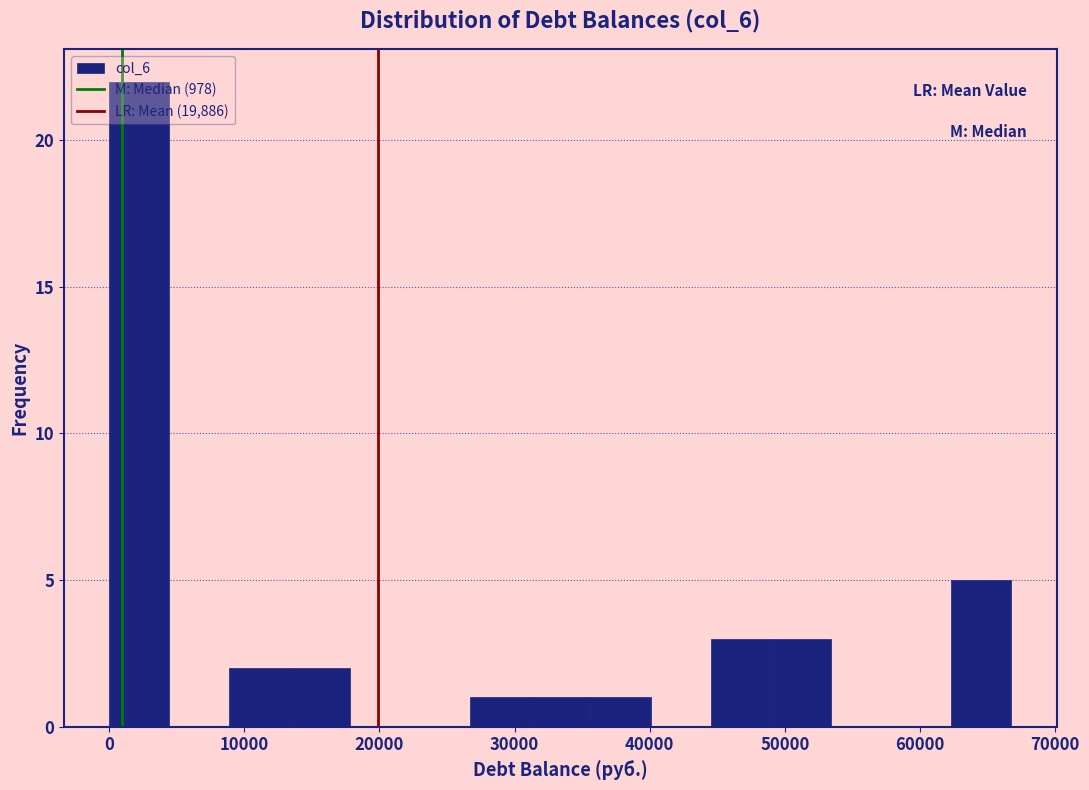

Reading left to right, transcribe this chart: for each bar, give the range it covers on the x-axis and its height. Neither the bar edges nor the heights are printed on the chart, so give them approximately, as read against the axes.

0 to 4000: 22
4000 to 9000: 0
9000 to 13000: 2
13000 to 18000: 2
18000 to 22000: 0
22000 to 27000: 0
27000 to 31000: 1
31000 to 36000: 1
36000 to 40000: 1
40000 to 45000: 0
45000 to 49000: 3
49000 to 53000: 3
53000 to 58000: 0
58000 to 62000: 0
62000 to 67000: 5